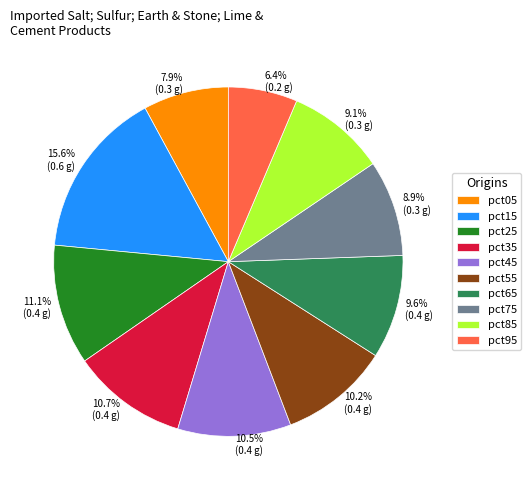

Does pct95 represent more than half of the total?

No